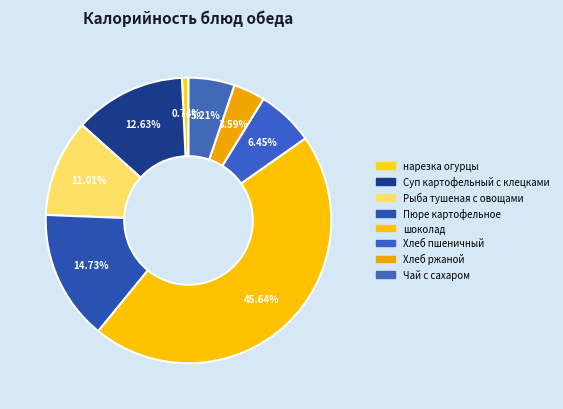

To the nearest percent, what percentage of the pie is Чай с сахаром?

5%